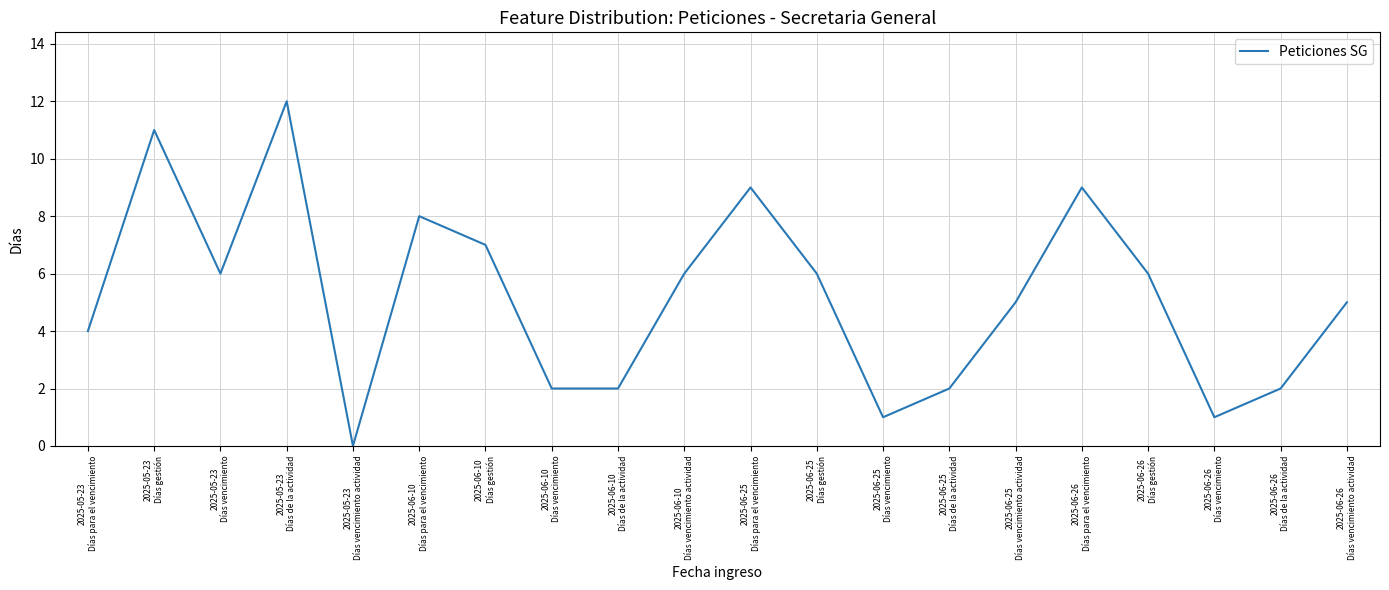

The value at 2025-05-23
Días gestión is 11. True or false?

True